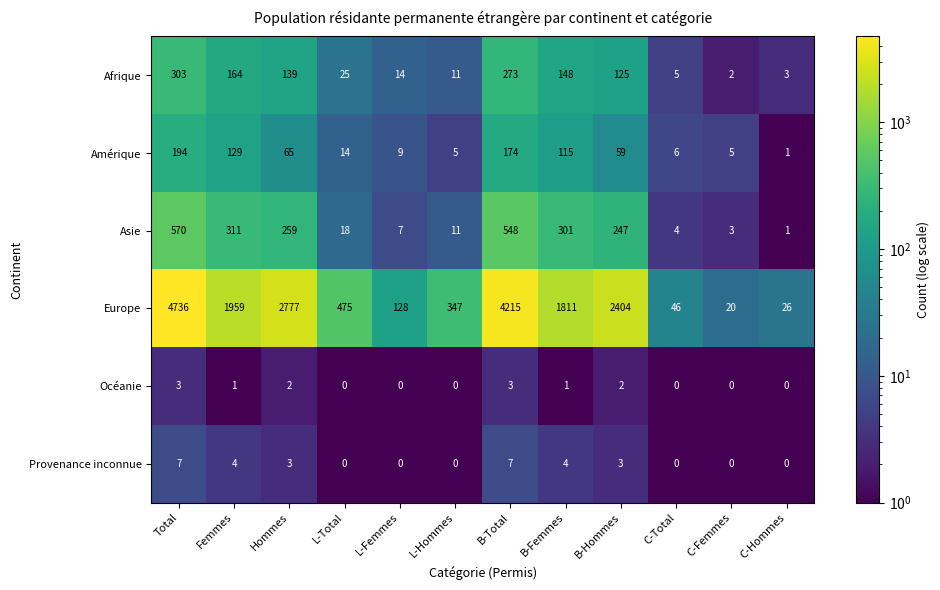

What is the spread (max minus min) of values at B-Total?

4212